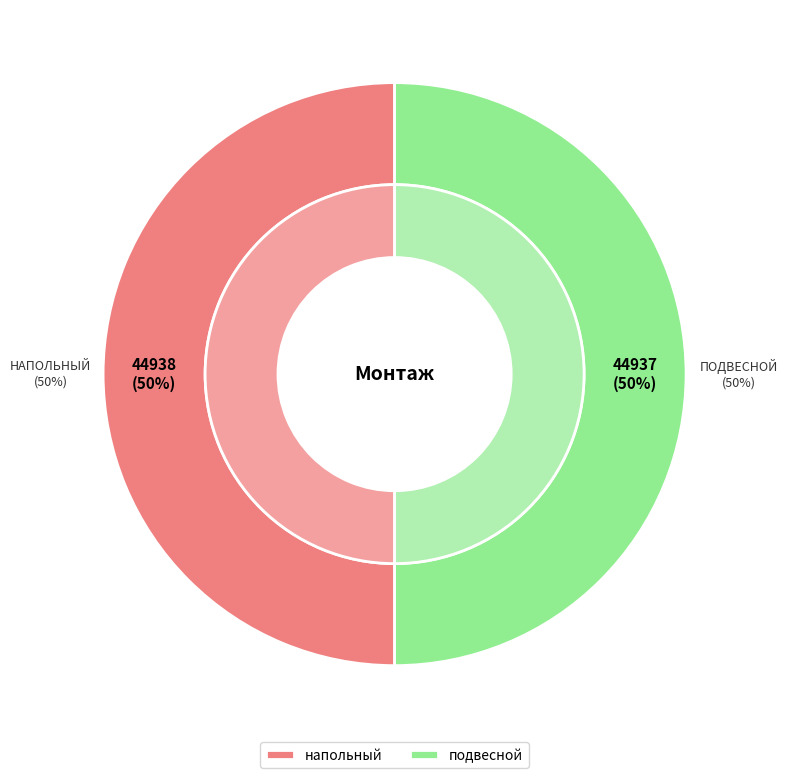

Which slice represents more than half of the pie?

напольный